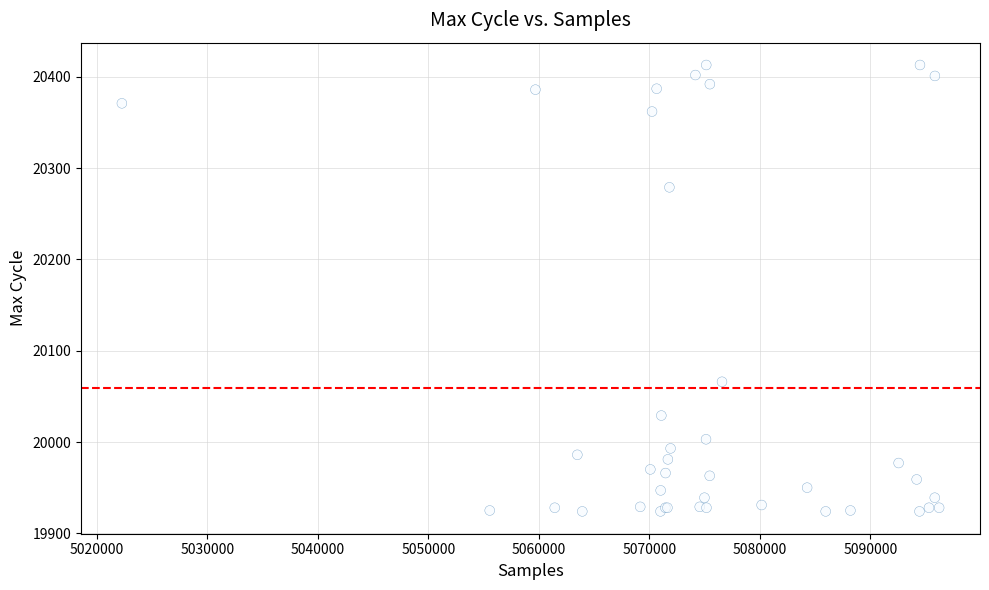

What Y value in the scatter plot is closest to 20168?

20066